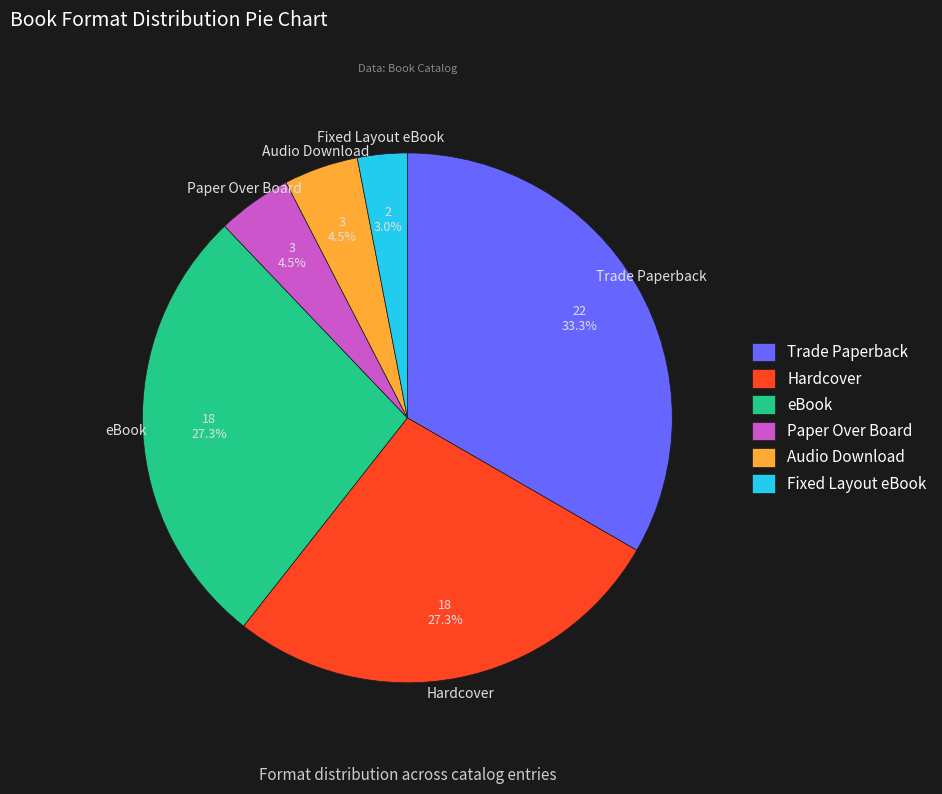

How many segments does this pie chart have?

6